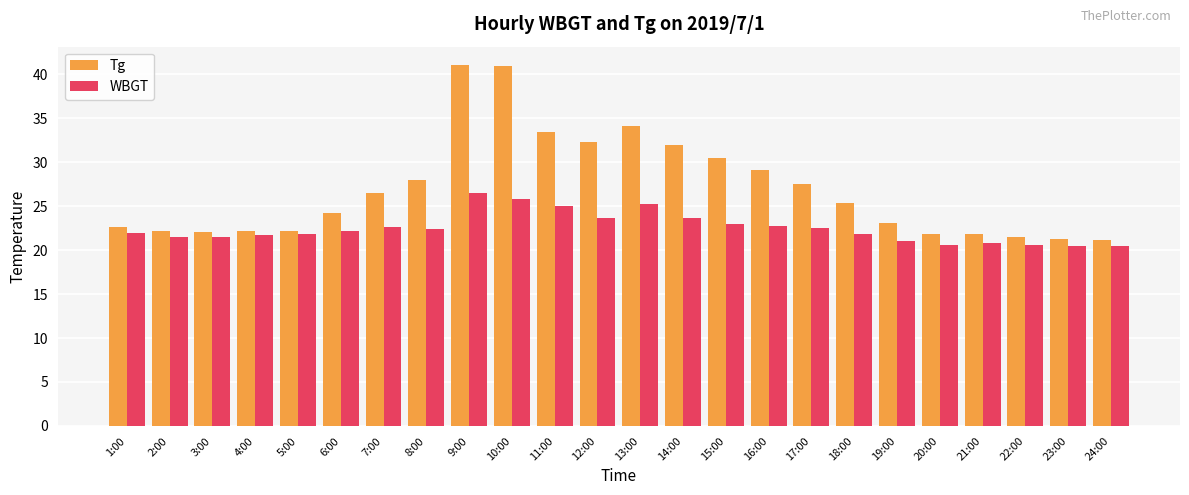

What is the maximum value for Tg?

41.1